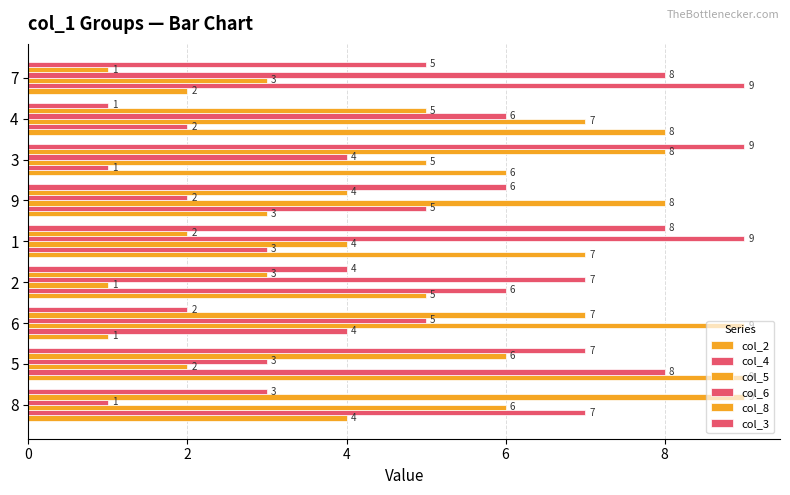

How many data points does each series have?

9